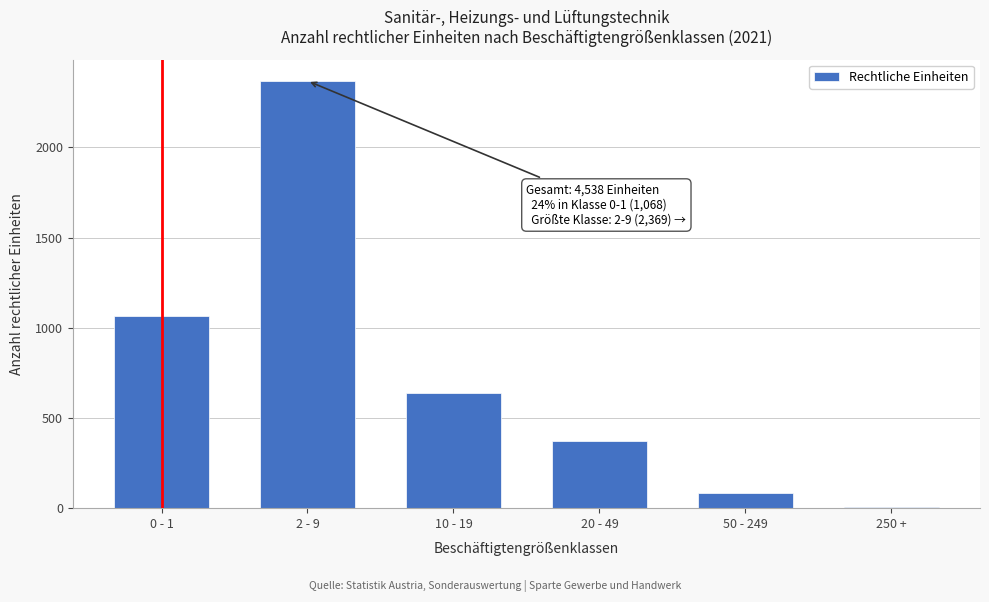

Reading left to right, list all the values displayed in this chart.

0 - 1=1068	2 - 9=2369	10 - 19=638	20 - 49=375	50 - 249=83	250 +=5